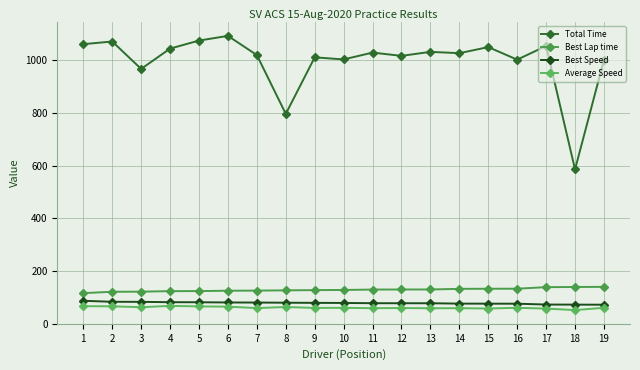

Reading right to left, what are all the values shown in this chart?

Total Time: 19=1001.1	18=585.3	17=1053.5	16=1001.7	15=1049.3	14=1026.2	13=1031.2	12=1016.0	11=1028.5	10=1002.6	9=1010.4	8=795.9	7=1019.0	6=1091.9	5=1074.1	4=1043.6	3=966.6	2=1070.5	1=1060.5
Best Lap time: 19=139.8	18=139.3	17=138.6	16=132.8	15=132.6	14=132.2	13=129.9	12=129.8	11=129.6	10=128.0	9=127.4	8=126.5	7=125.6	6=125.1	5=123.8	4=123.5	3=121.6	2=121.2	1=116.0
Best Speed: 19=72.1	18=72.4	17=72.7	16=75.9	15=76.0	14=76.2	13=77.6	12=77.7	11=77.8	10=78.8	9=79.1	8=79.7	7=80.3	6=80.6	5=81.4	4=81.6	3=82.9	2=83.2	1=86.9
Average Speed: 19=60.4	18=51.7	17=57.4	16=60.4	15=57.6	14=58.9	13=58.6	12=59.5	11=58.8	10=60.3	9=59.9	8=63.3	7=59.4	6=64.6	5=65.7	4=67.6	3=62.6	2=65.9	1=66.5